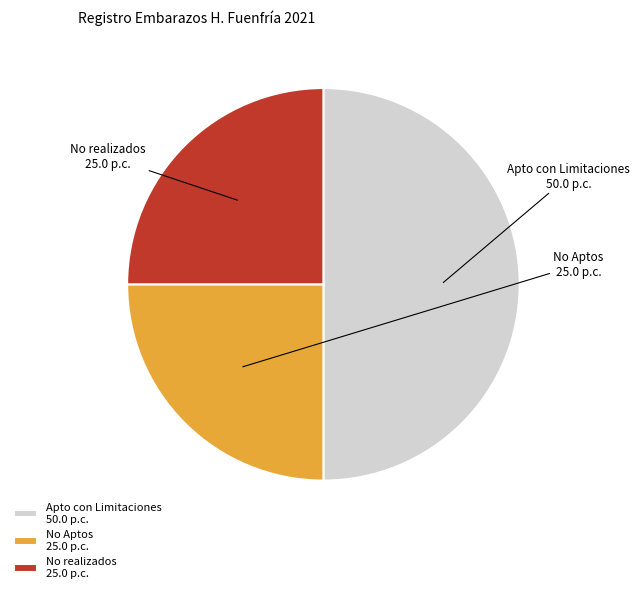

How many segments does this pie chart have?

3